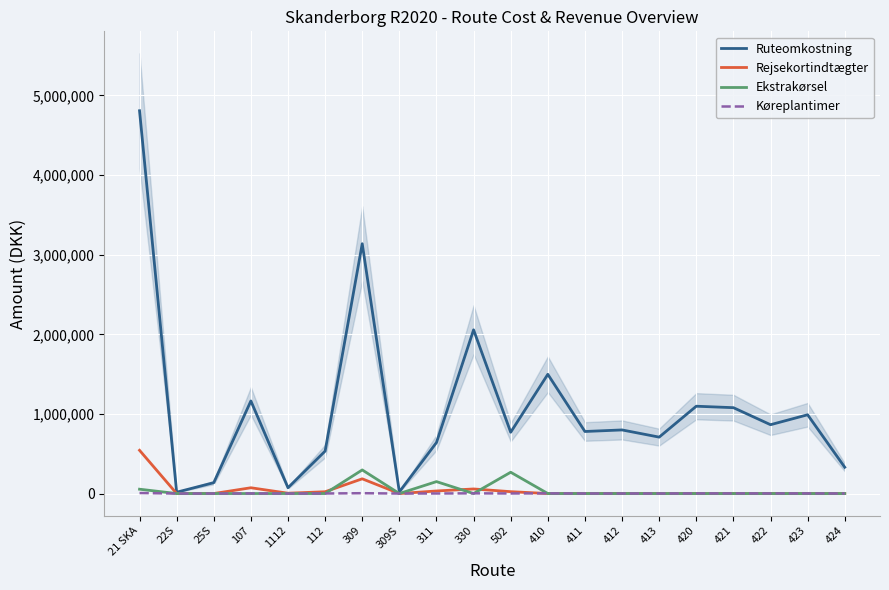

Reading left to right, transcribe all the data shown in this chart.

Ruteomkostning: 21 SKA=4808185.8	22S=16654.4	25S=136536.3	107=1162986.9	1112=72830.0	112=533022.8	309=3138072.2	309S=20930.0	311=640332.8	330=2056151.3	502=769889.0	410=1497572.8	411=779383.5	412=798971.5	413=708567.3	420=1096812.0	421=1078559.6	422=864693.8	423=989433.5	424=330343.5
Rejsekortindtægter: 21 SKA=543132.3	22S=0.0	25S=0.0	107=72585.2	1112=4114.1	112=22505.0	309=184984.4	309S=0.0	311=32138.6	330=57479.6	502=23480.2	410=0.0	411=0.0	412=536.6	413=0.0	420=0.0	421=0.0	422=0.0	423=0.0	424=0.0
Ekstrakørsel: 21 SKA=54476.2	22S=0.0	25S=0.0	107=0.0	1112=0.0	112=0.0	309=296557.5	309S=0.0	311=149813.1	330=0.0	502=267470.2	410=0.0	411=0.0	412=0.0	413=0.0	420=0.0	421=0.0	422=0.0	423=0.0	424=0.0
Køreplantimer: 21 SKA=6540.5	22S=42.6	25S=290.6	107=1407.3	1112=116.8	112=698.8	309=4283.2	309S=33.0	311=820.2	330=2571.6	502=1001.9	410=2209.8	411=643.7	412=686.4	413=489.2	420=1682.7	421=1656.1	422=1327.9	423=1533.8	424=528.4